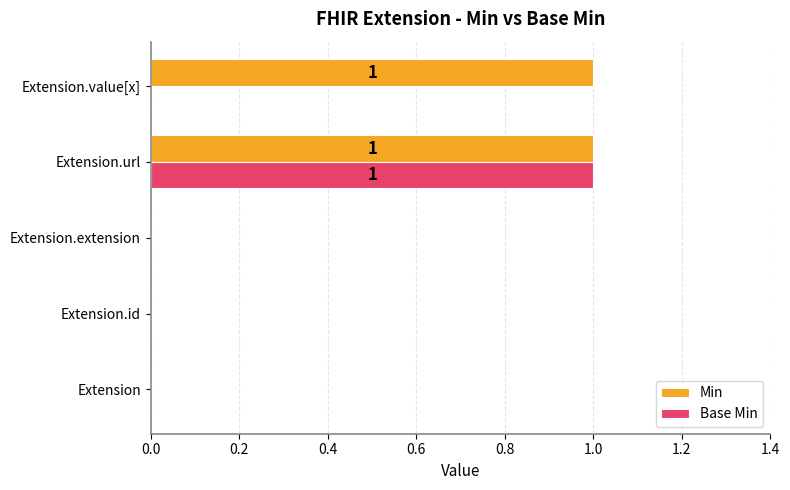

Between Extension.id and Extension.value[x], which series saw the biggest shift?

Min